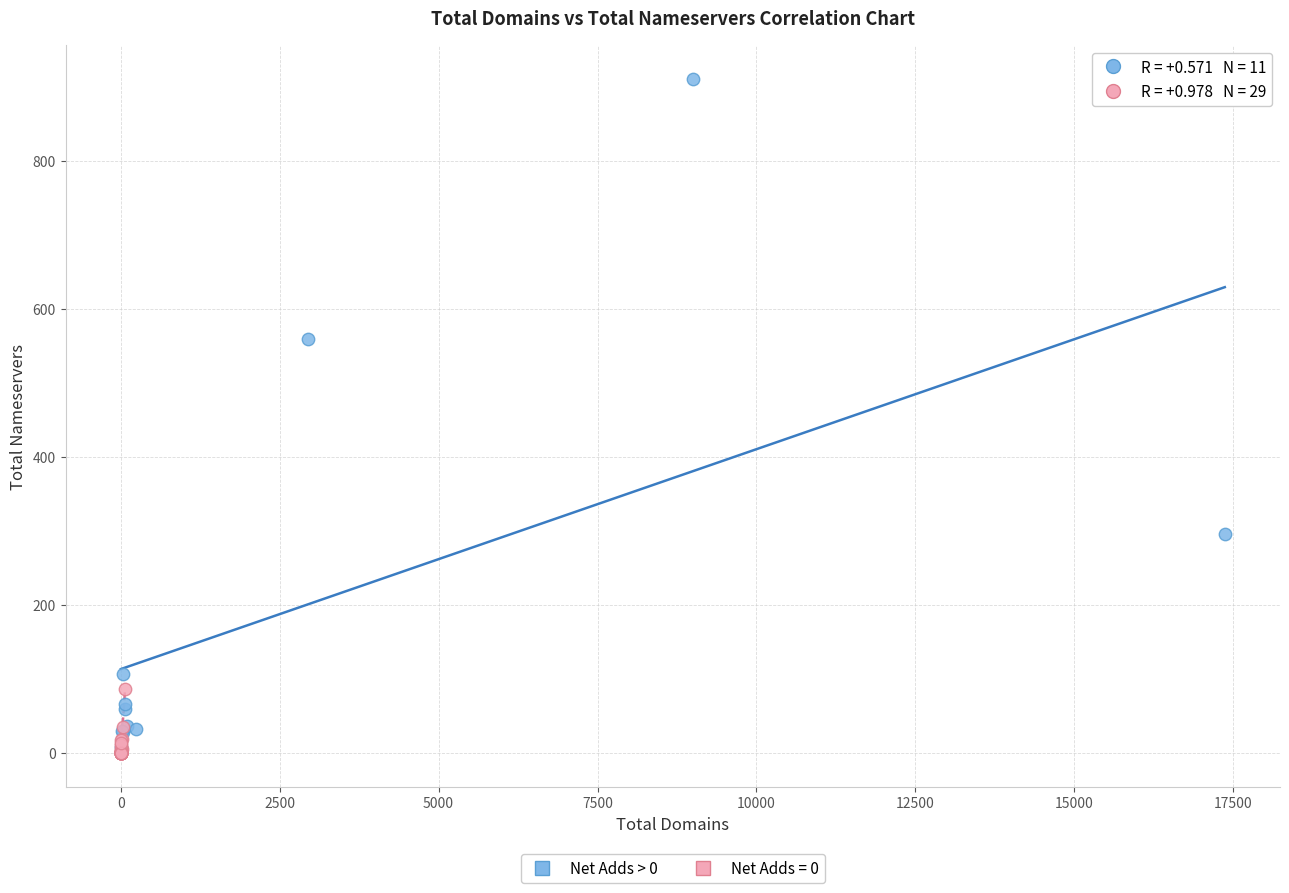

Which series has the largest Y range (max minus min)?

Net Adds > 0